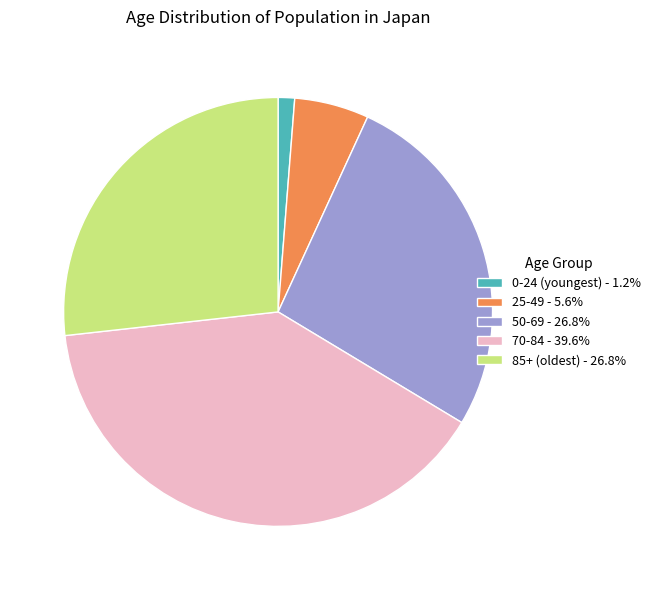

Count the number of slices in the pie.

5